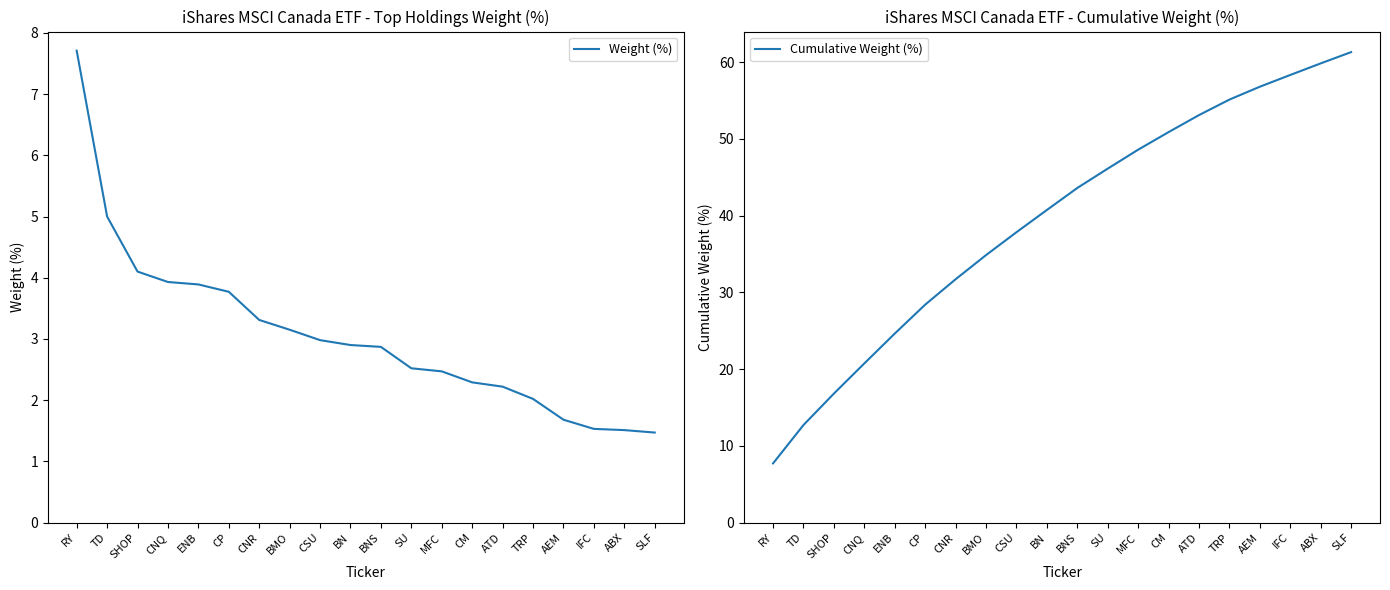

True or false: Cumulative Weight (%) and Weight (%) intersect in this chart.

False